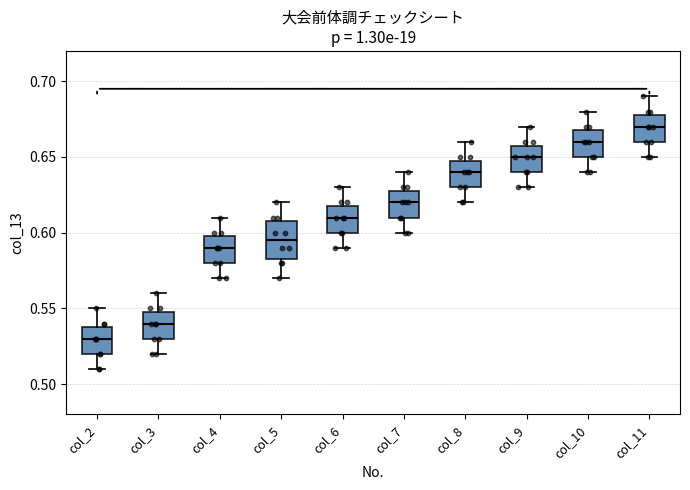

Comparing the boxes themselves (not the whiskers), which one is the tallest?

col_5